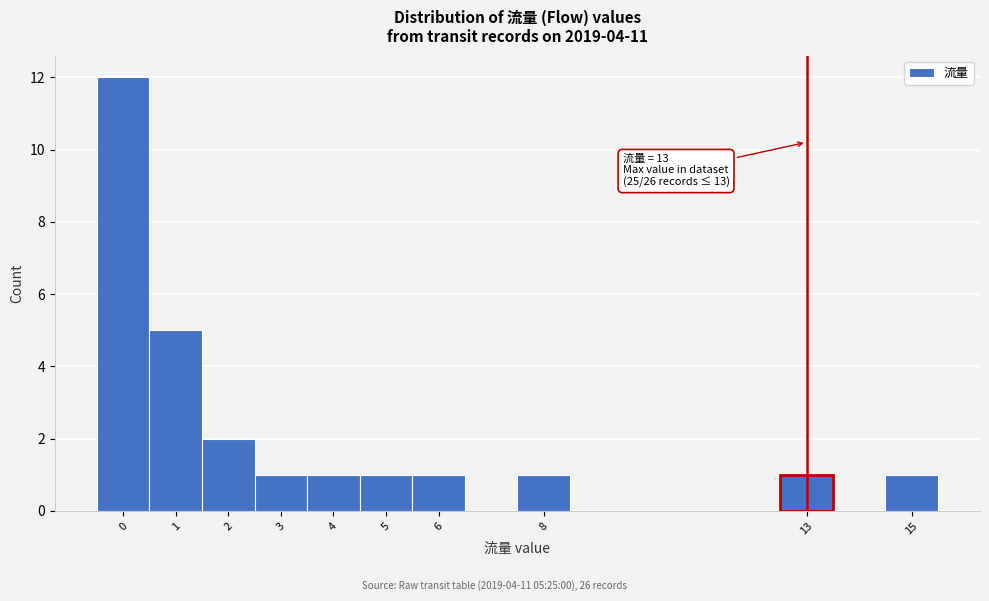

Which range on the x-axis has the tallest bar?

-0.5 to 0.5